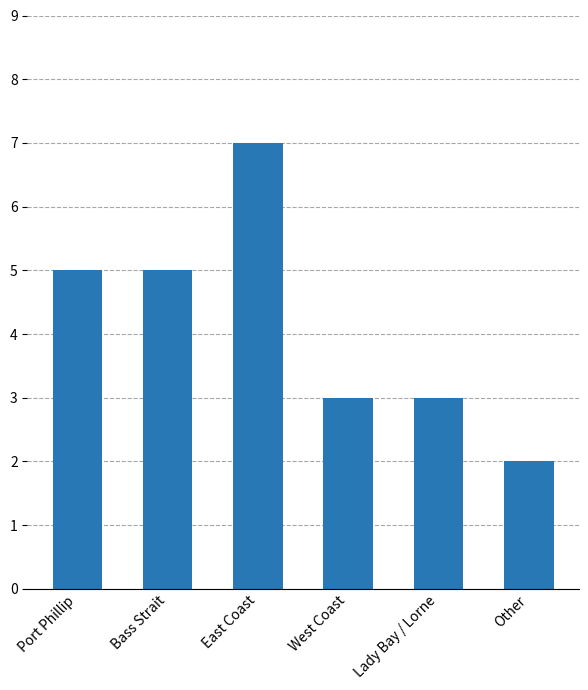

What is the maximum value shown in the chart?

7